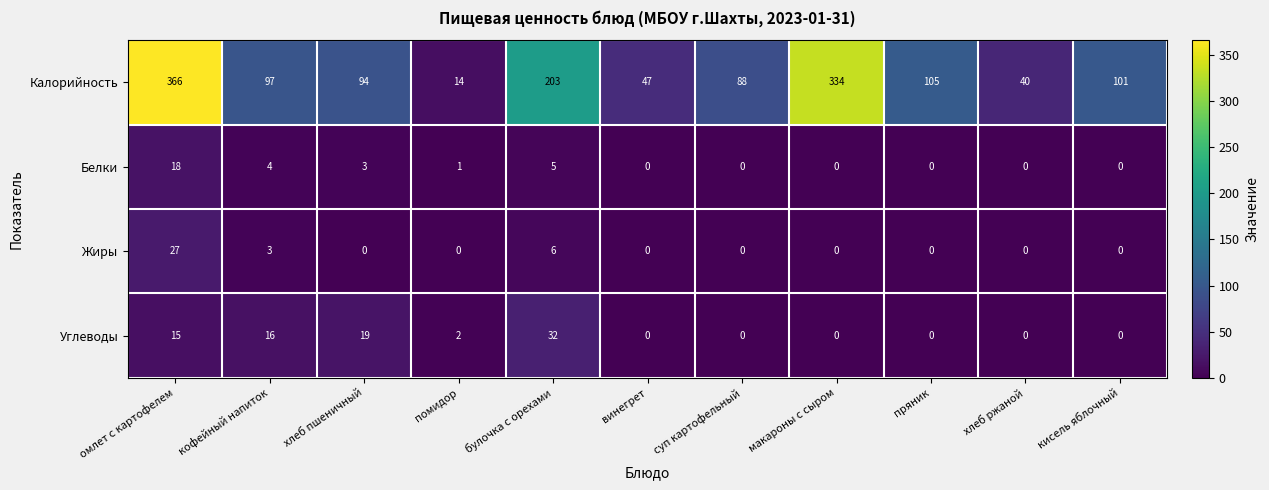

List the series in order of their peak value, highest first.

Калорийность, Углеводы, Жиры, Белки